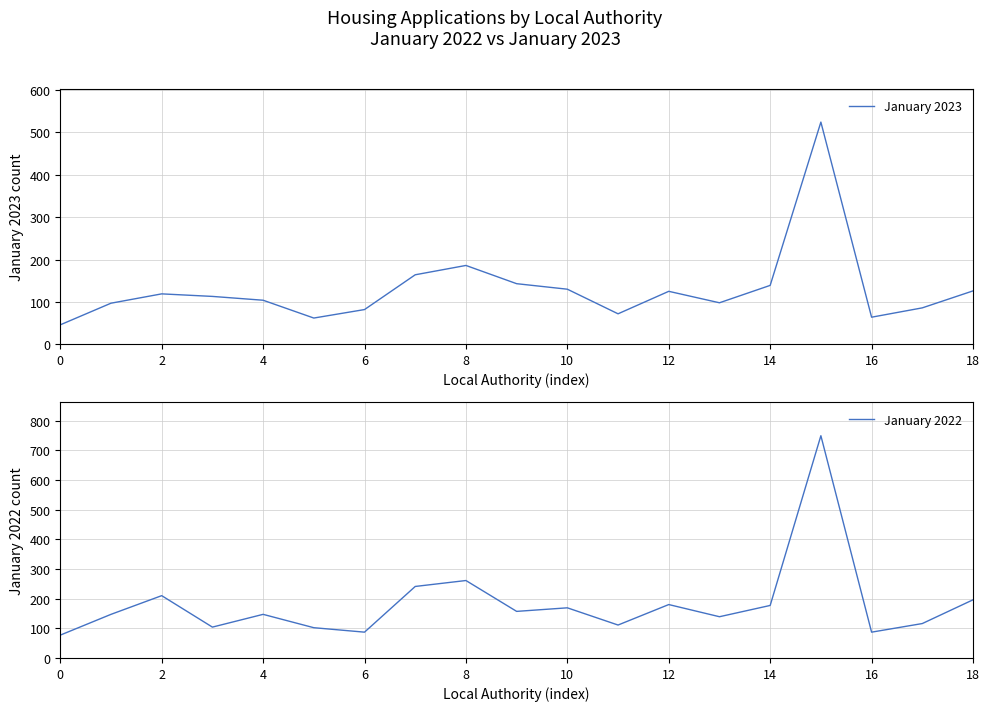

The January 2023 series shows 239 at 14. True or false?

False